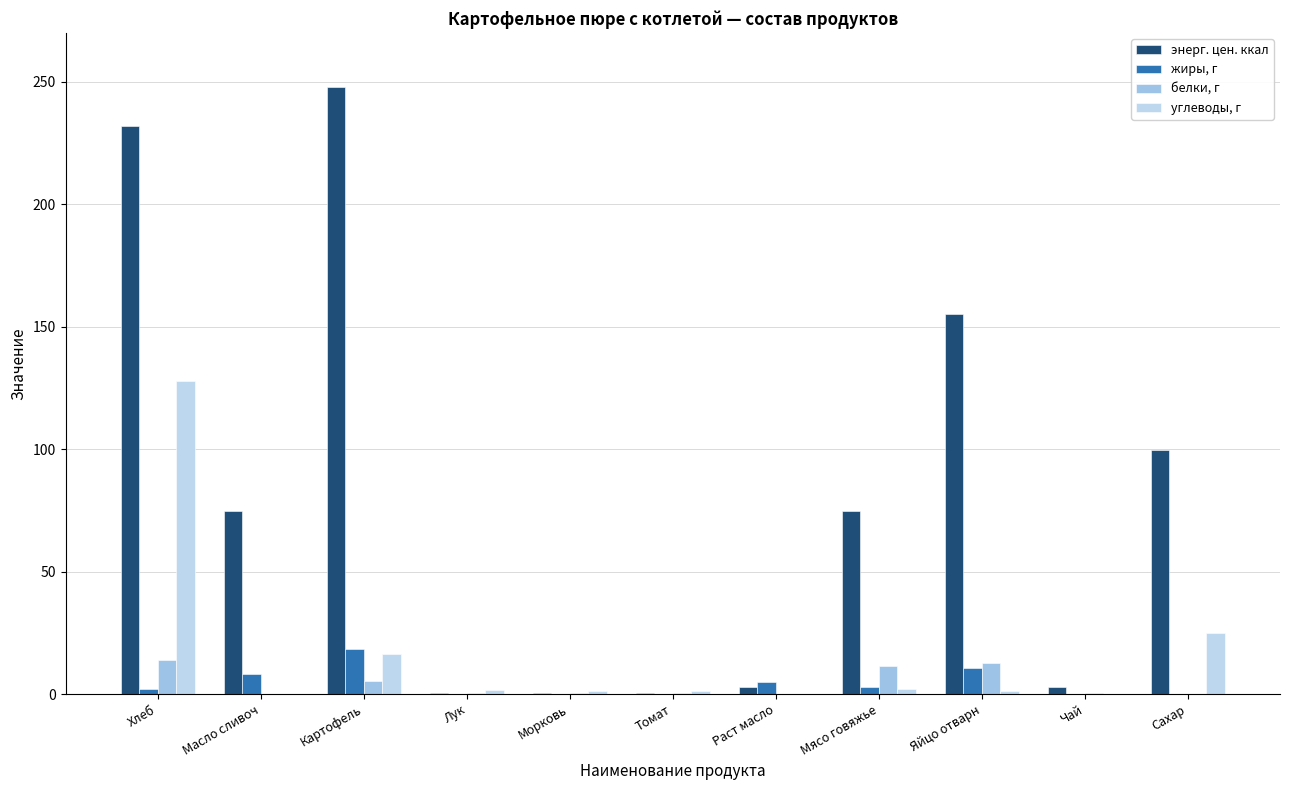

Between Масло сливоч and Яйцо отварн, which series saw the biggest shift?

энерг. цен. ккал